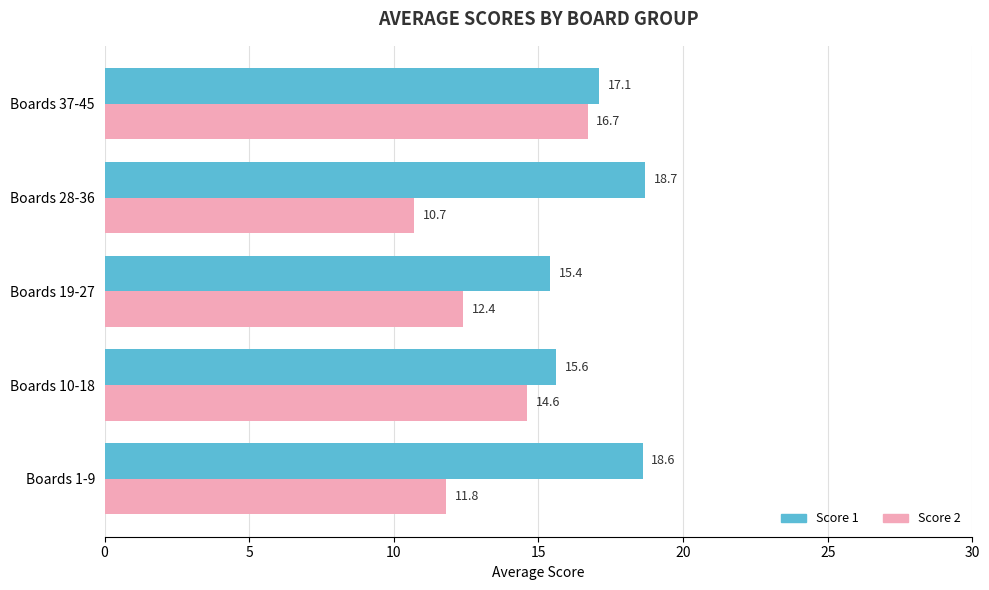

What is the minimum value shown in the chart?

10.7